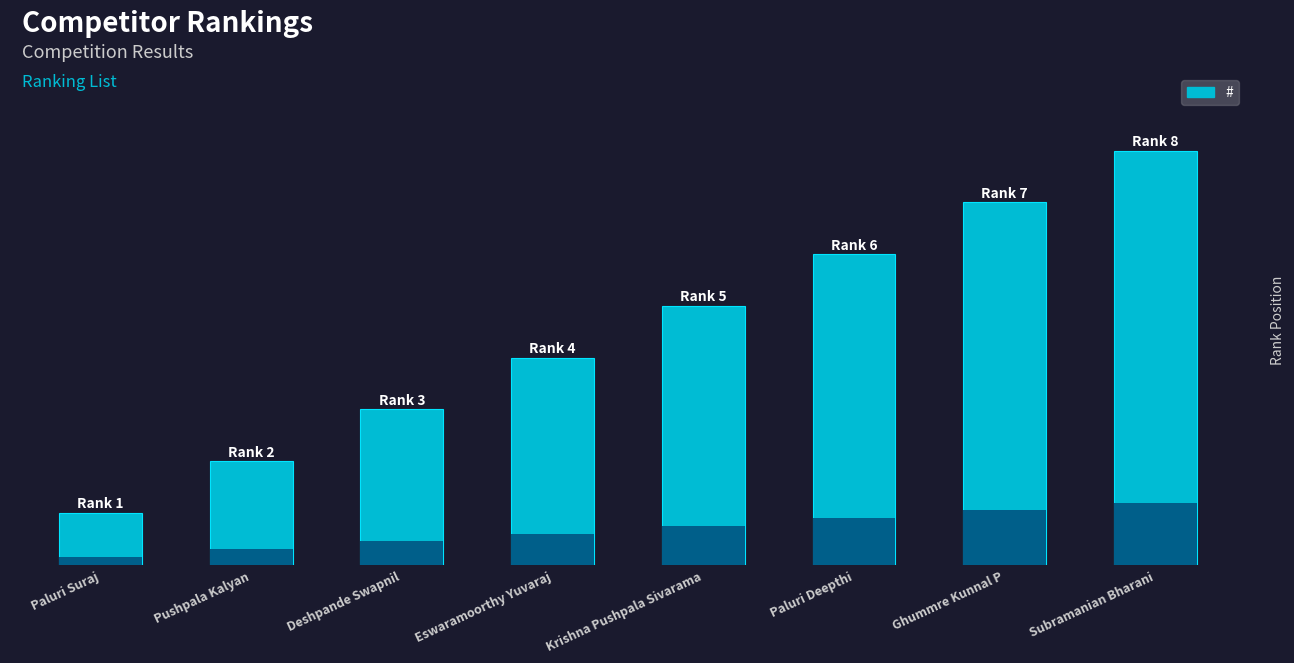

What is the label of the 5th bar from the left?

Krishna Pushpala Sivarama